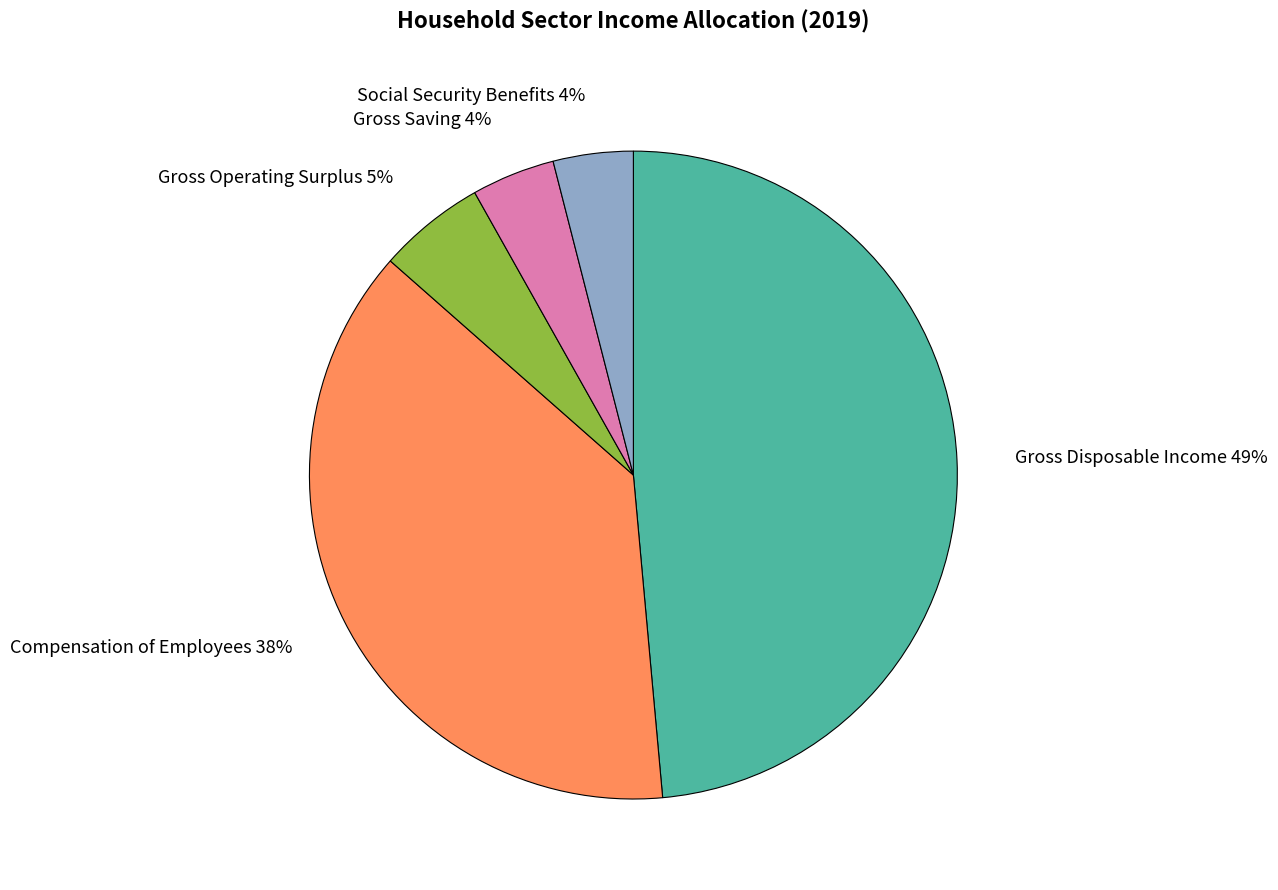

To the nearest percent, what portion does Social Security Benefits represent?

4%